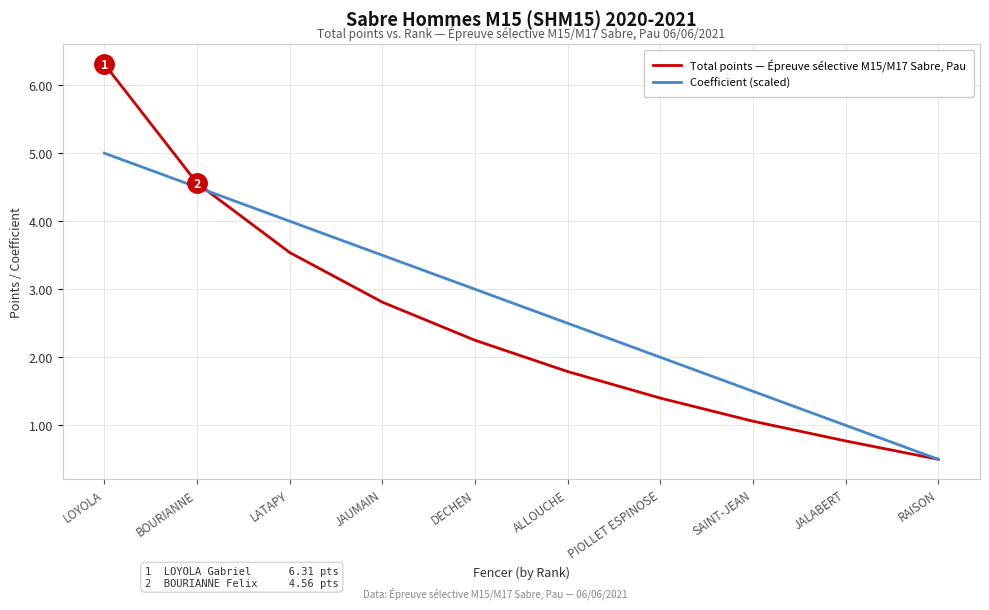

What is the smallest value displayed?

0.5